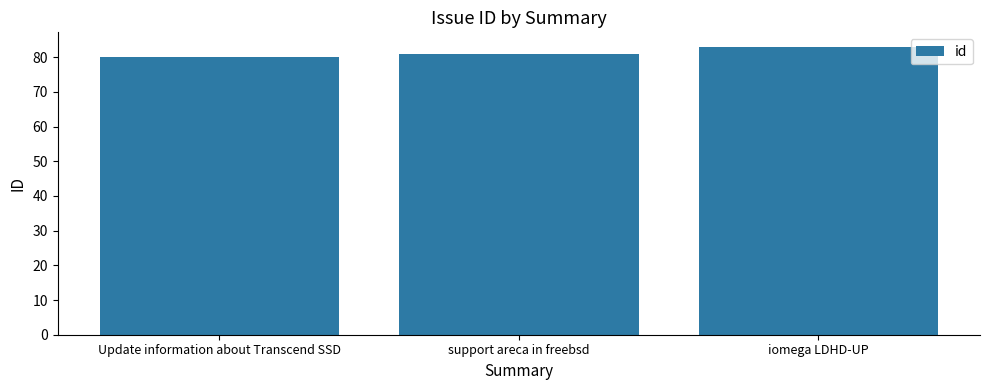

What value does the data have at support areca in freebsd?

81